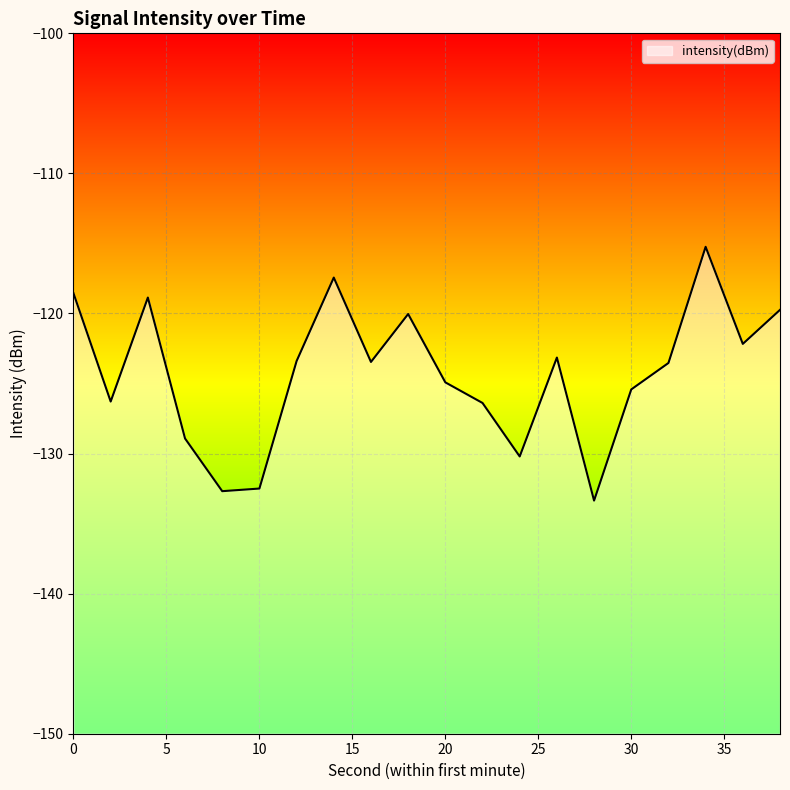

How many values exceed -123?

7